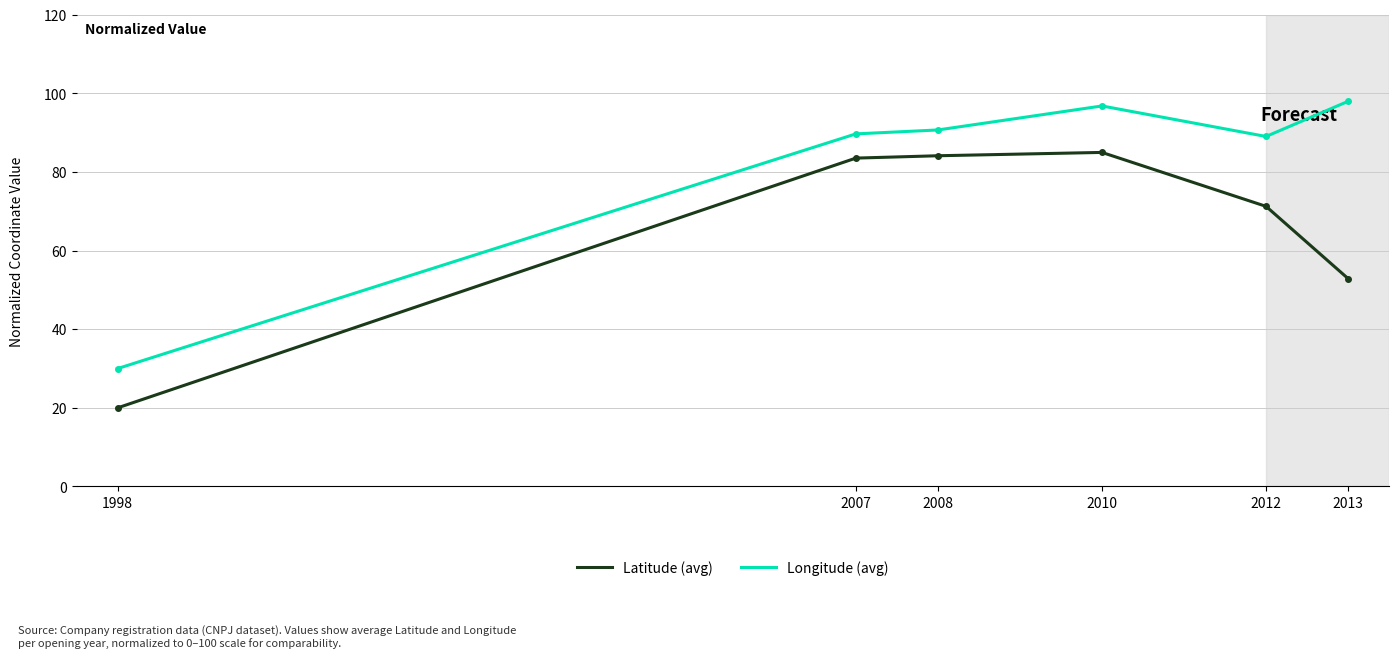

At which category does Longitude (avg) reach its first local valley?

2012